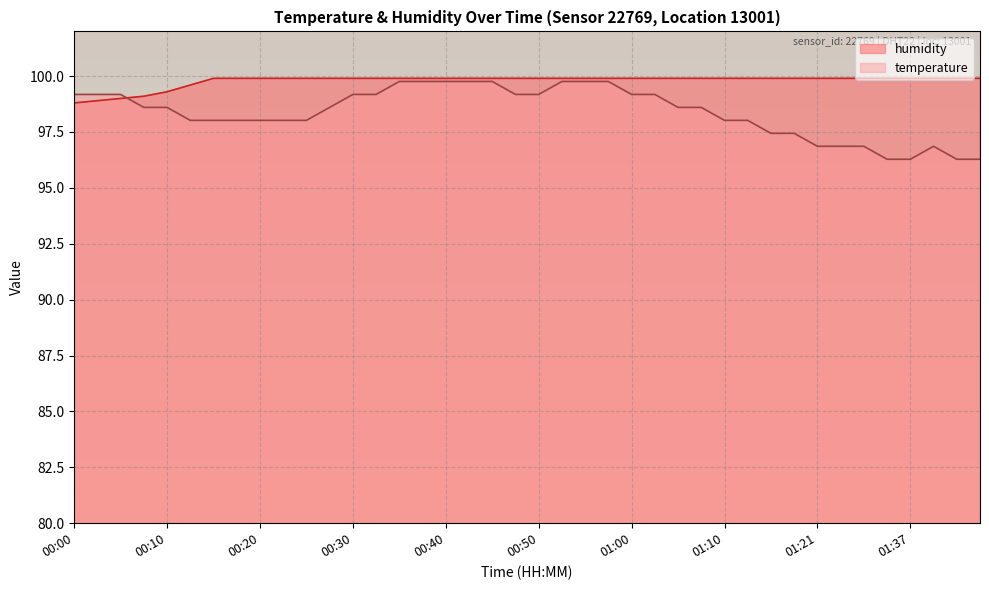

At which label does temperature first exceed 98?

00:00